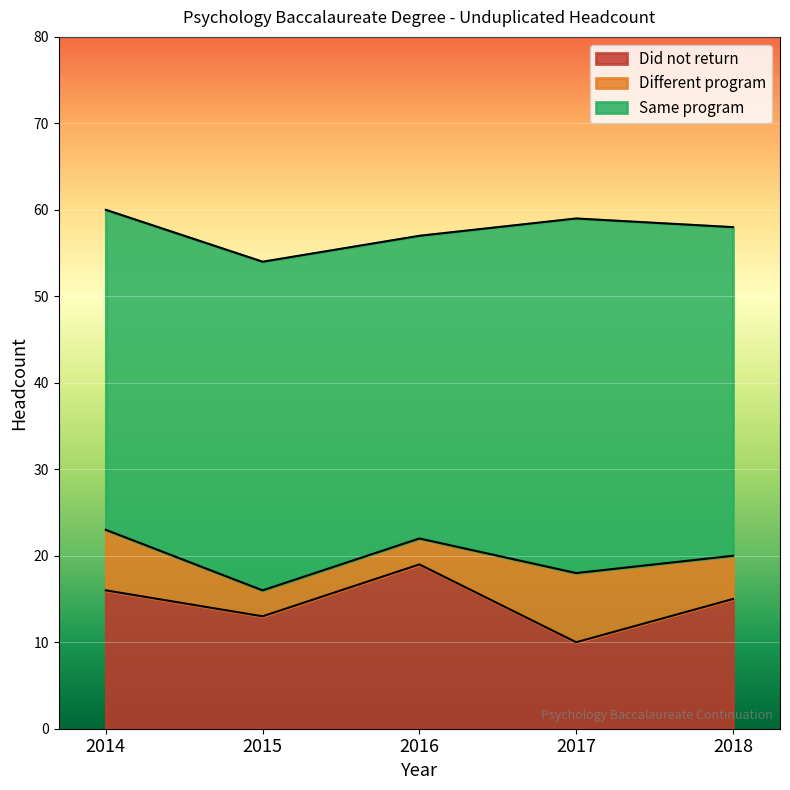

How many values in the Did not return series exceed 15?

2